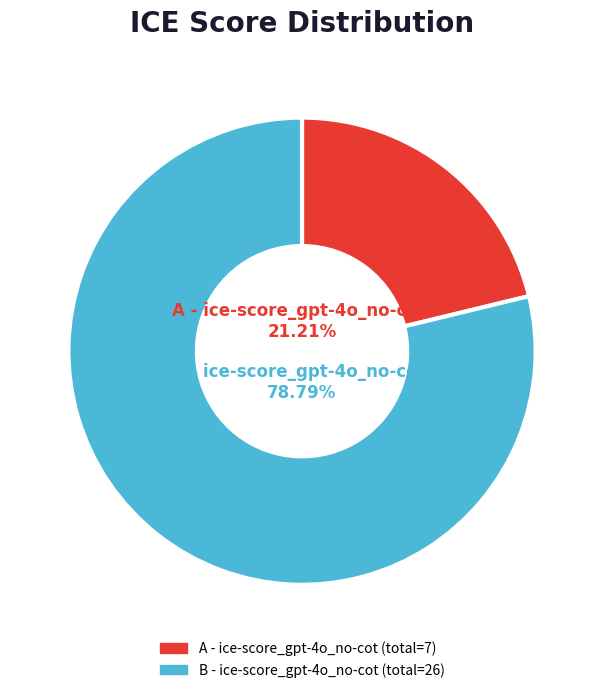

Count the number of slices in the pie.

2